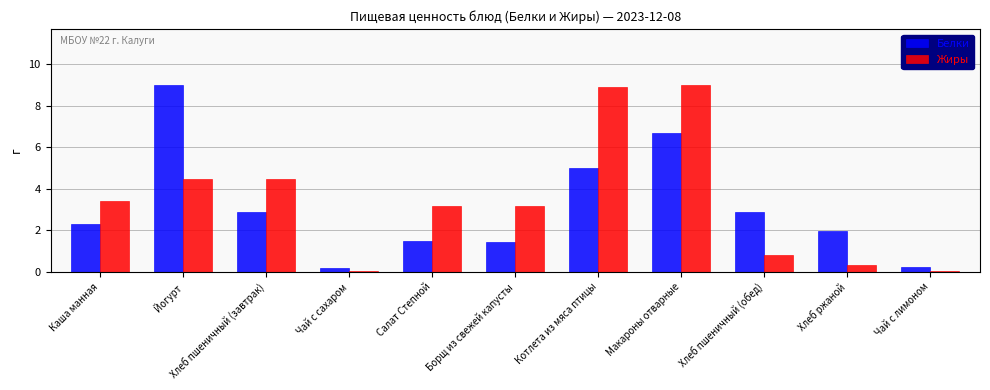

How many bars are there in each group?

2